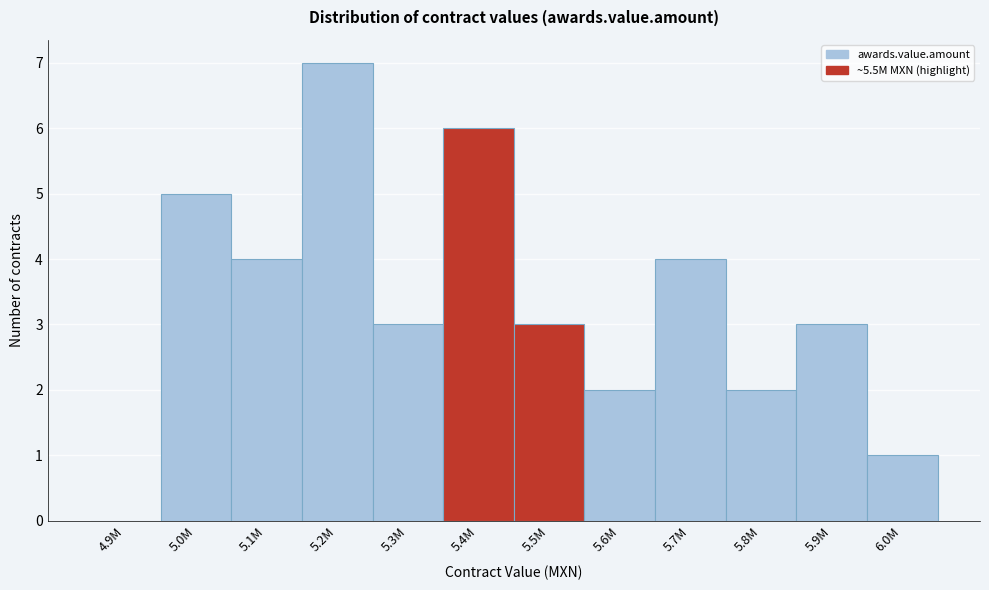

Reading right to left, transcribe all the data shown in this chart.

6.0M=1	5.9M=3	5.8M=2	5.7M=4	5.6M=2	5.5M=3	5.4M=6	5.3M=3	5.2M=7	5.1M=4	5.0M=5	4.9M=0